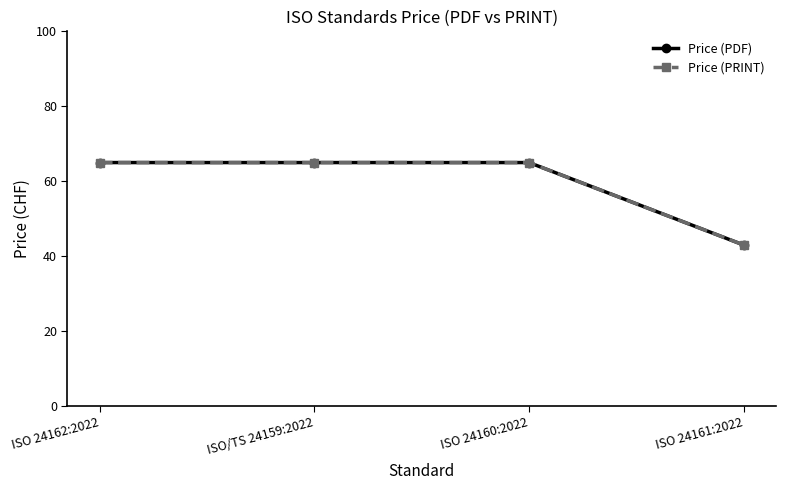

Between ISO 24162:2022 and ISO 24161:2022, which is larger?

ISO 24162:2022